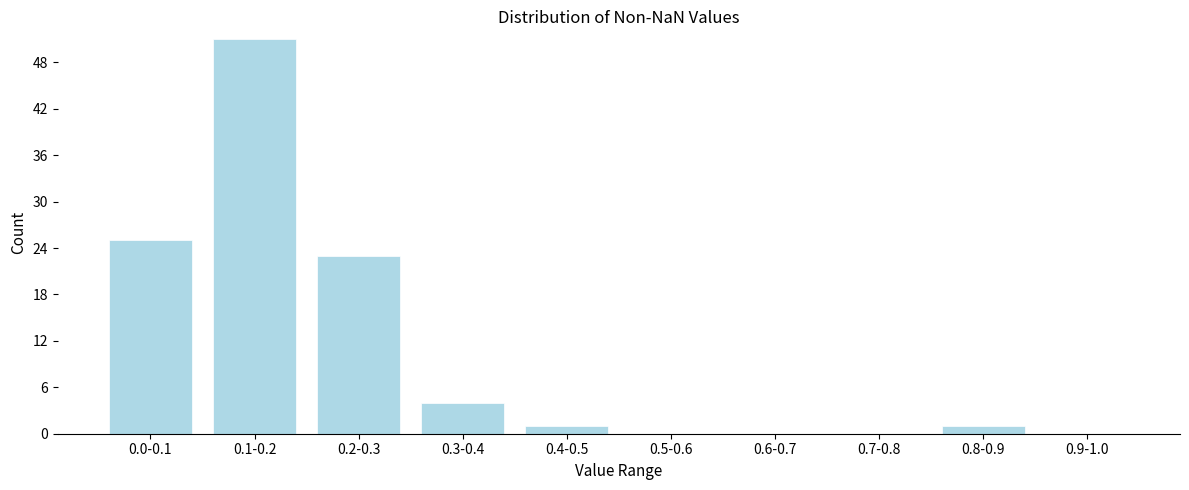

Reading right to left, what are all the values shown in this chart?

0.9-1.0=0	0.8-0.9=1	0.7-0.8=0	0.6-0.7=0	0.5-0.6=0	0.4-0.5=1	0.3-0.4=4	0.2-0.3=23	0.1-0.2=51	0.0-0.1=25